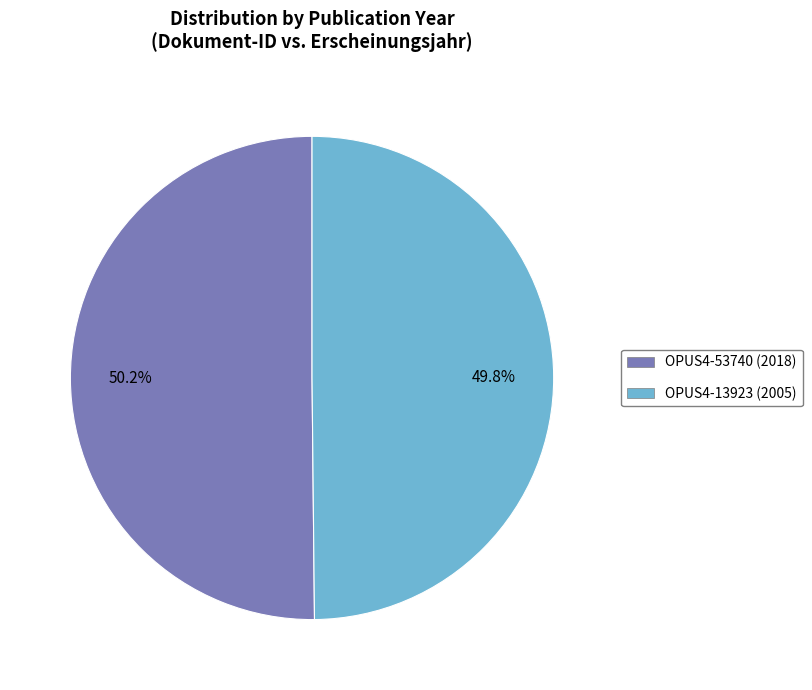

True or false: OPUS4-13923 (2005) accounts for 50% of the total.

True